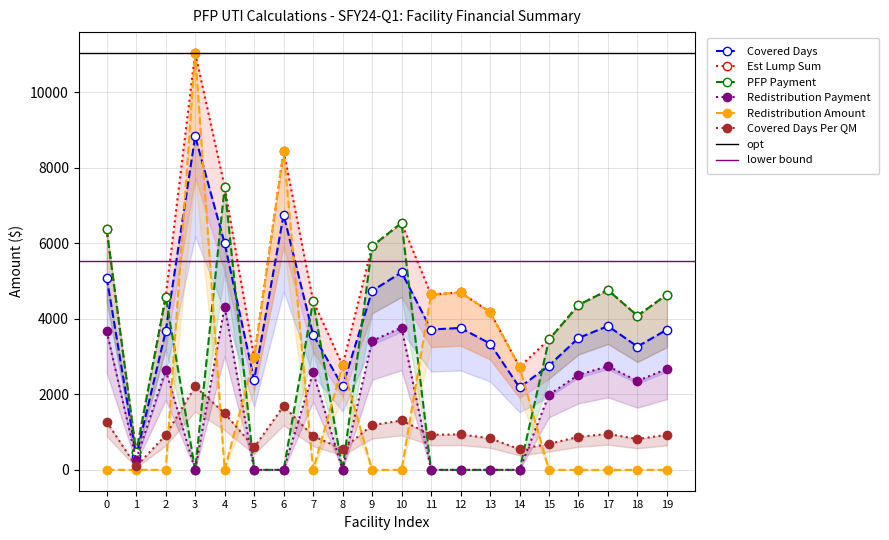

Reading left to right, list all the values displayed in this chart.

Covered Days: 5091.0	370.0	3666.0	8828.0	5994.0	2381.0	6755.0	3579.0	2211.0	4736.0	5230.0	3715.0	3757.0	3344.0	2181.0	2761.0	3491.0	3807.0	3263.0	3713.0
Est Lump Sum: 6363.8	462.5	4582.5	11035.0	7492.5	2976.2	8443.8	4473.8	2763.8	5920.0	6537.5	4643.8	4696.2	4180.0	2726.2	3451.2	4363.8	4758.8	4078.8	4641.2
PFP Payment: 6363.8	462.5	4582.5	0.0	7492.5	0.0	0.0	4473.8	0.0	5920.0	6537.5	0.0	0.0	0.0	0.0	3451.2	4363.8	4758.8	4078.8	4641.2
Redistribution Payment: 3668.1	266.6	2641.3	0.0	4318.7	0.0	0.0	2578.7	0.0	3412.3	3768.2	0.0	0.0	0.0	0.0	1989.3	2515.3	2742.9	2351.0	2675.2
Redistribution Amount: 0.0	0.0	0.0	11035.0	0.0	2976.2	8443.8	0.0	2763.8	0.0	0.0	4643.8	4696.2	4180.0	2726.2	0.0	0.0	0.0	0.0	0.0
Covered Days Per QM: 1272.8	92.5	916.5	2207.0	1498.5	595.2	1688.8	894.8	552.8	1184.0	1307.5	928.8	939.2	836.0	545.2	690.2	872.8	951.8	815.8	928.2